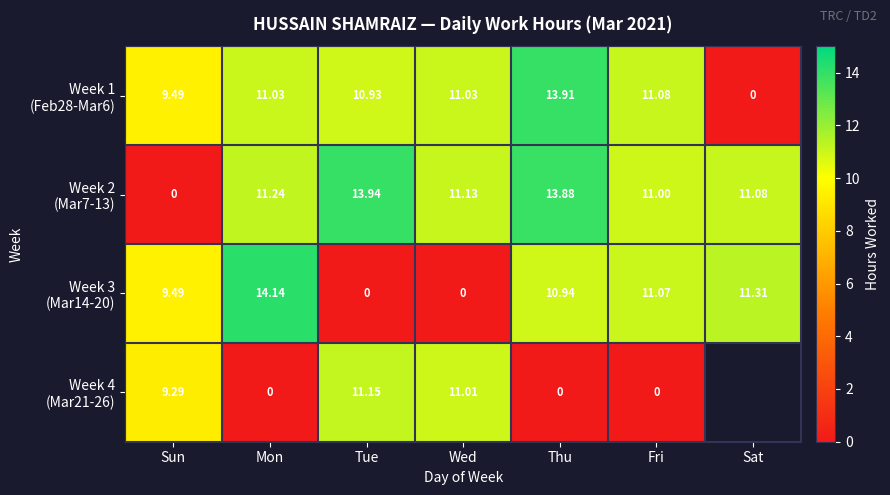

Where is Week 4 (Mar21-26) nearest to the value 5?

Sun